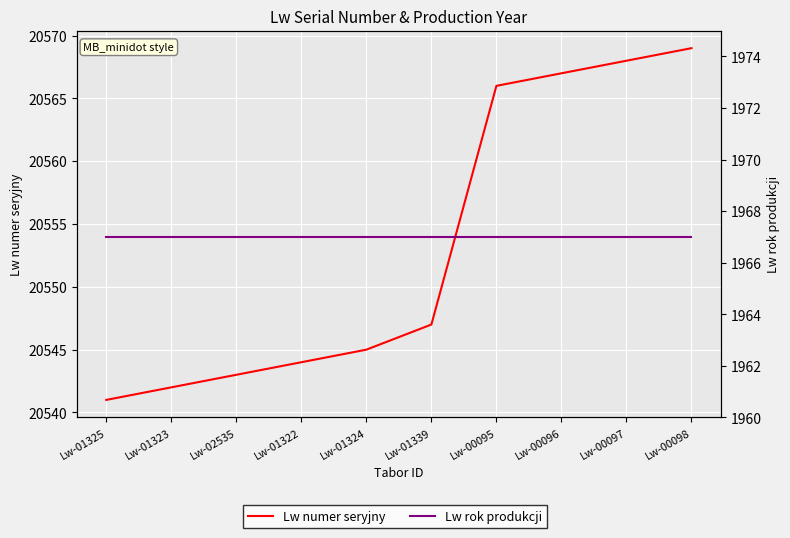

Is it true that Lw rok produkcji equals 1967 at Lw-01324?

True